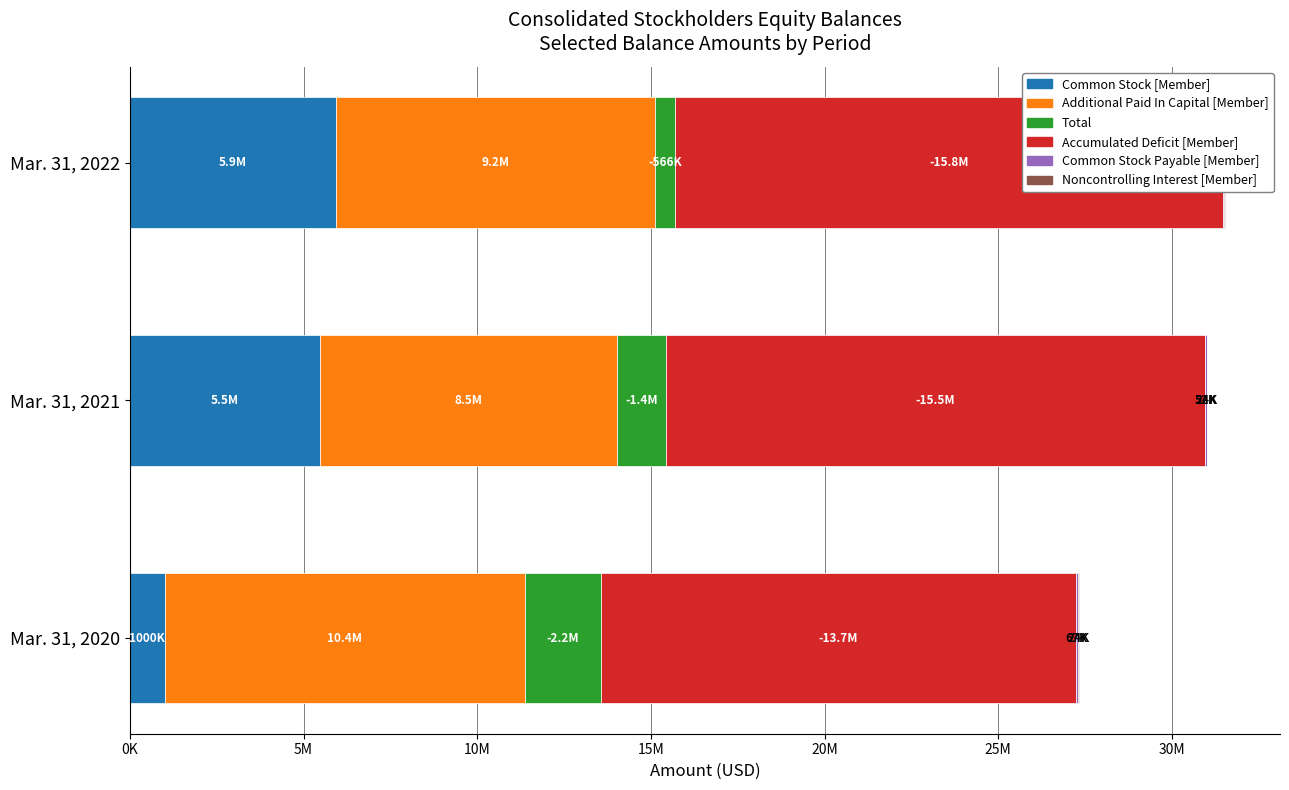

How many data points in Total are above 1410223?

1